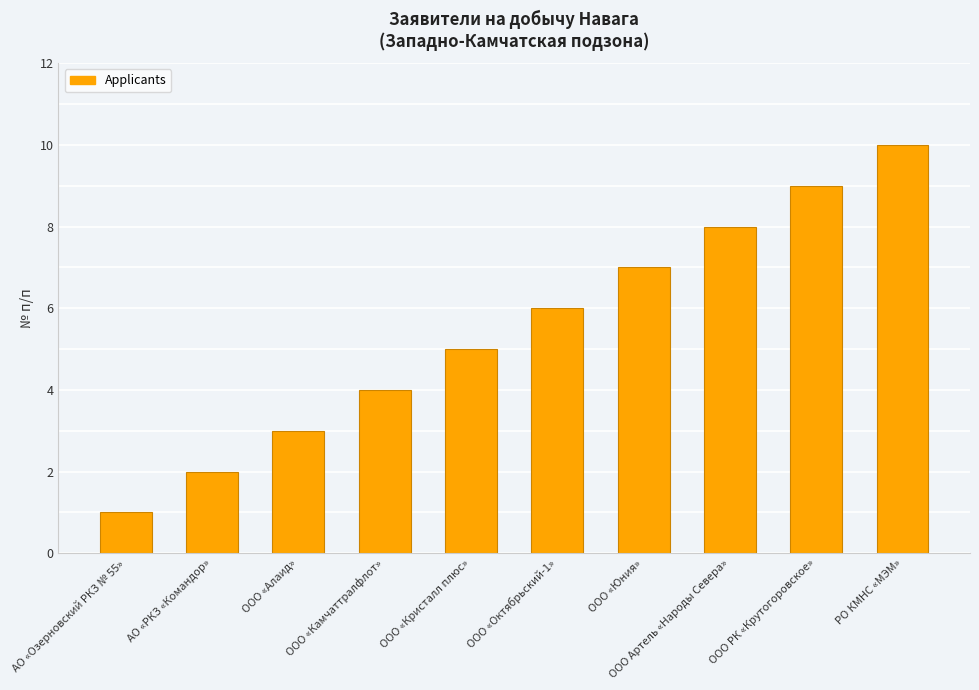

What is the average value?

6